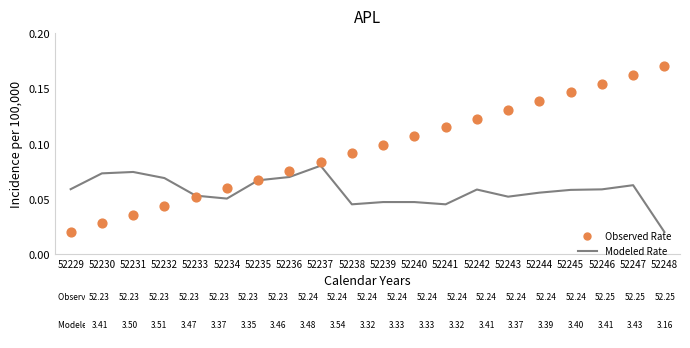

What are all the series names shown in the legend?

Modeled Rate, Observed Rate